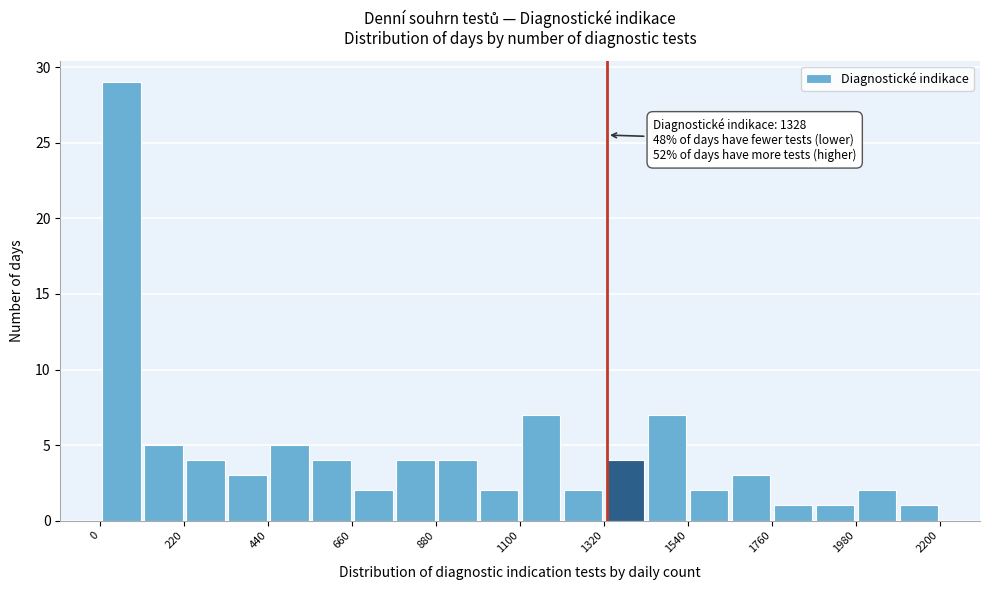

Around what value on the x-axis is the tallest bar? Give the approximate position of its centre, as read against the axis.

50